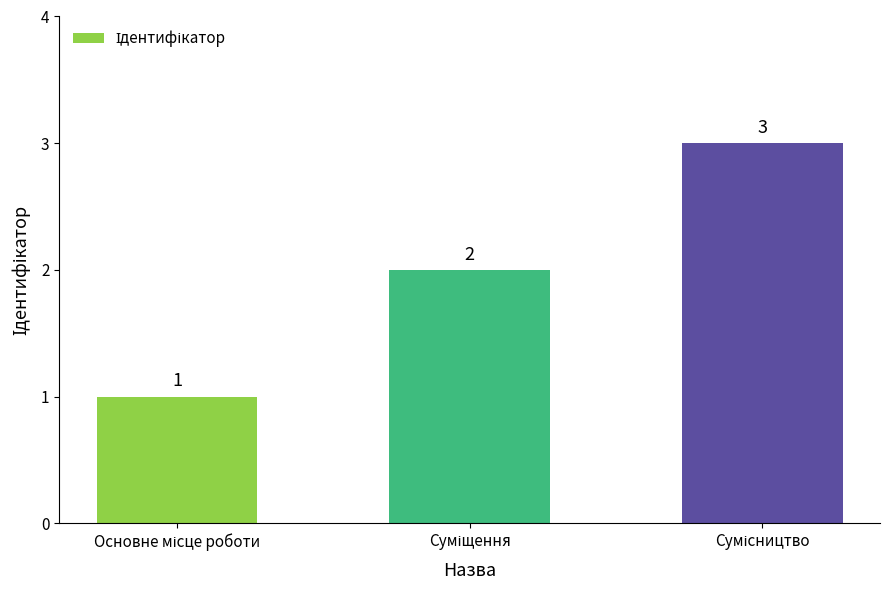

What is the sum of all values?

6